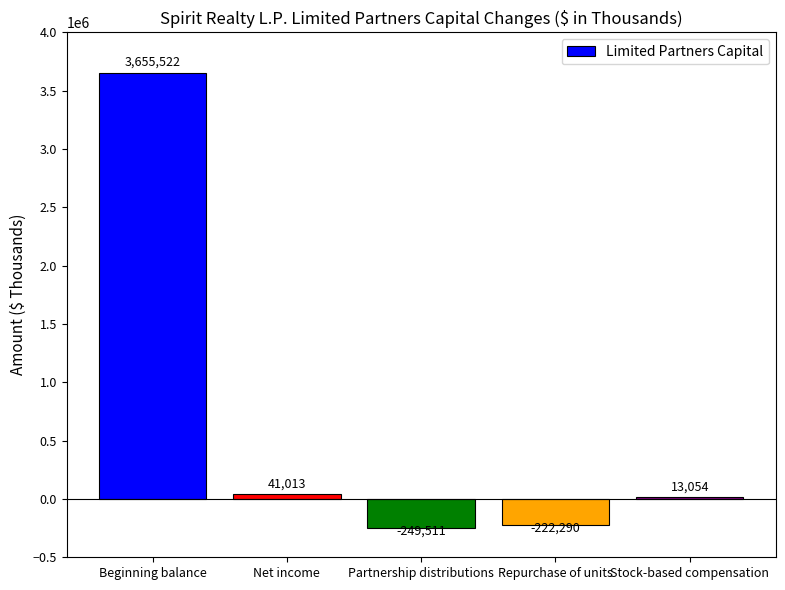

What is the change in value from Net income to Repurchase of units?

-263303